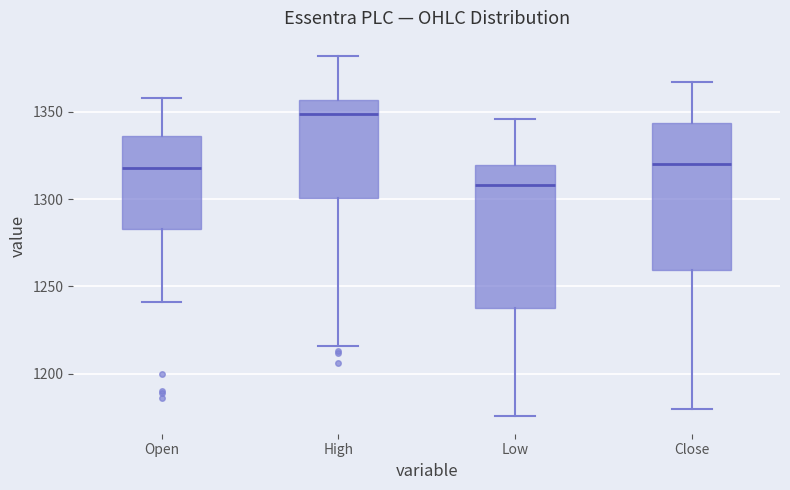

Which box has the lowest median line?

Low